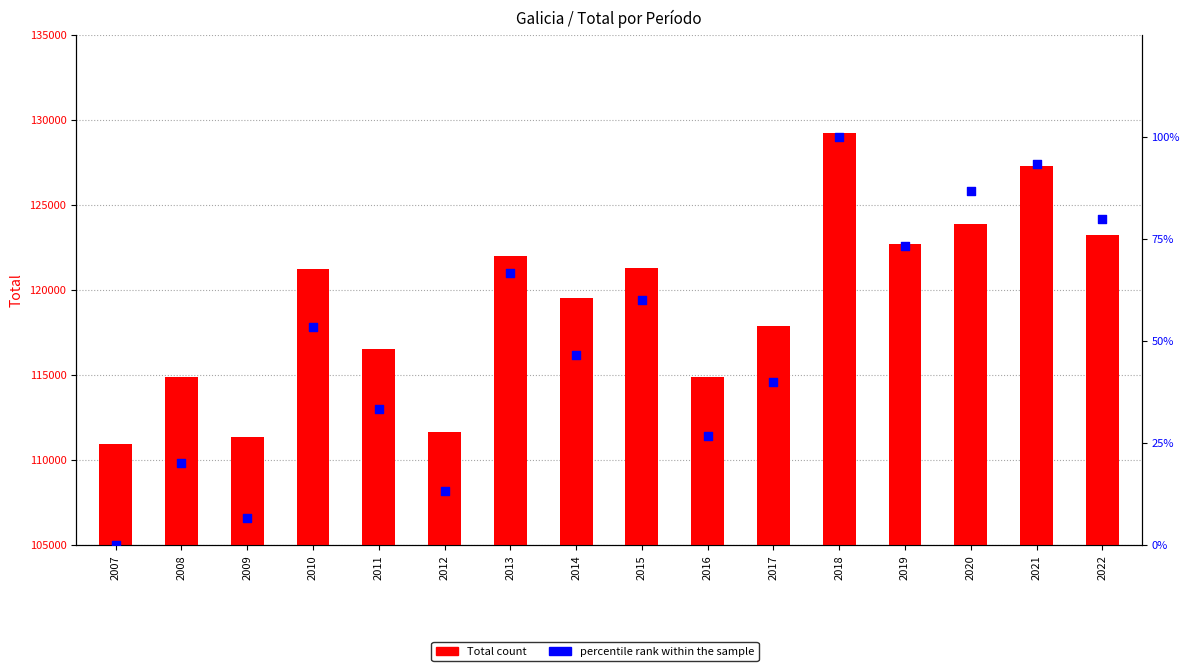

Is the value of percentile rank within the sample at 2022 greater than the value of Total at 2022?

No